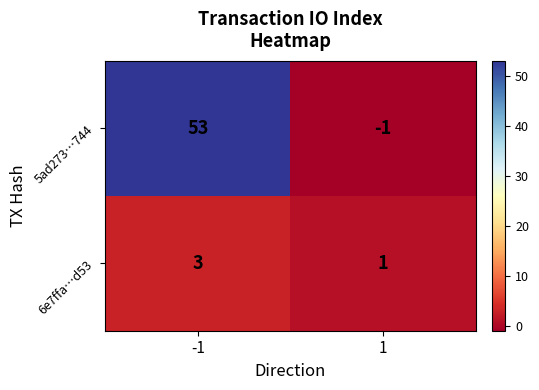

What is the total value across all series at -1?

56